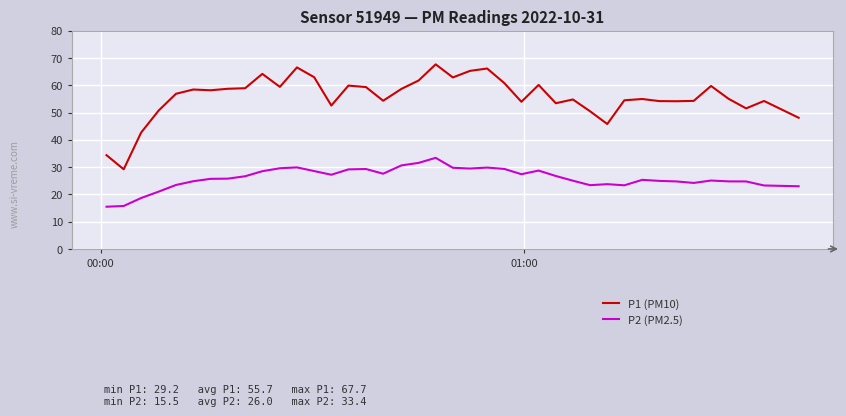

What is the lowest value of the P1 (PM10) series?

29.2